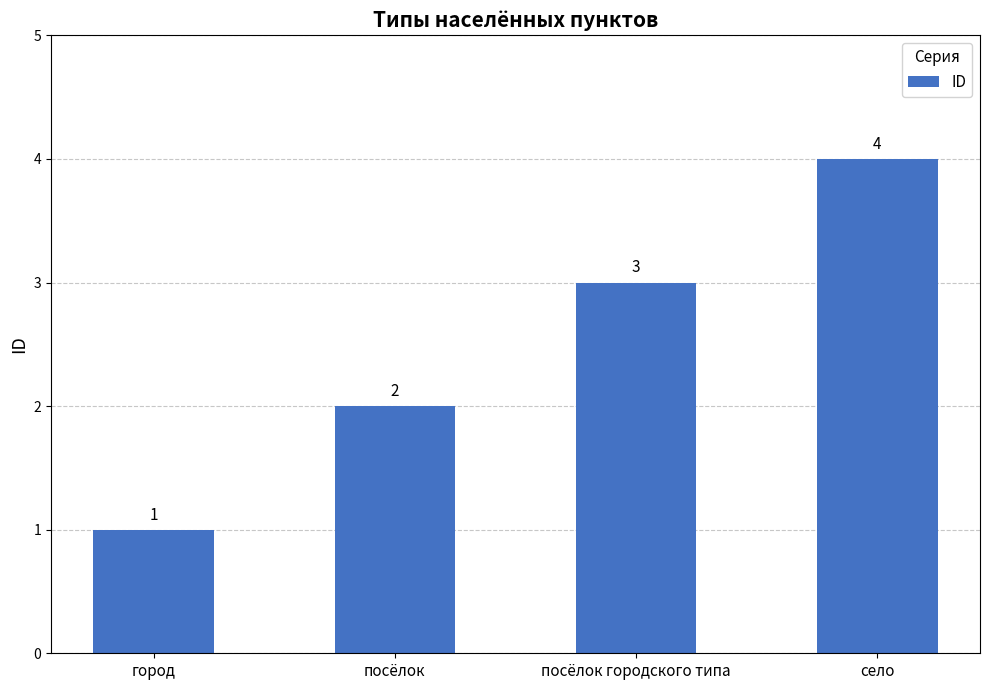

Are the bars horizontal?

No